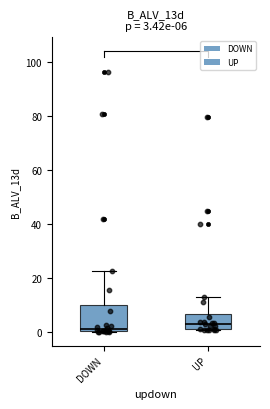

Comparing the boxes themselves (not the whiskers), which one is the tallest?

DOWN